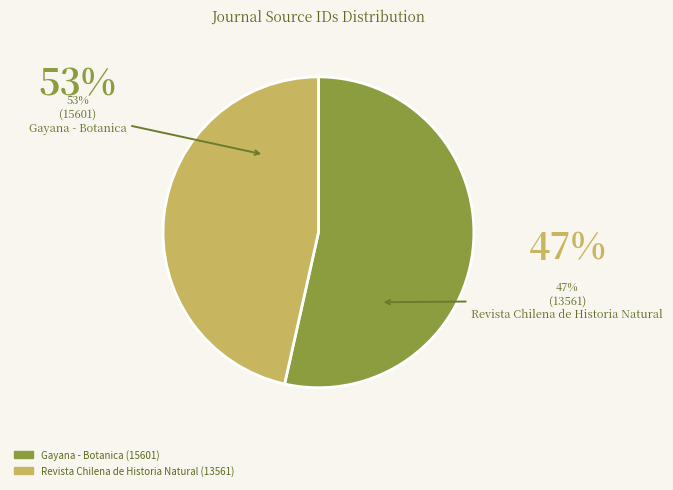

Is it true that Gayana - Botanica is 53% of the pie?

True